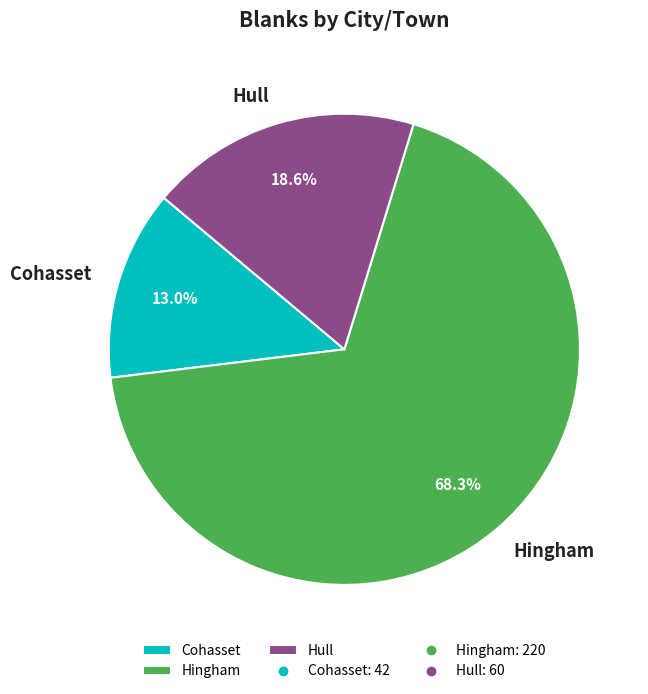

What is the largest slice in the pie chart?

Hingham